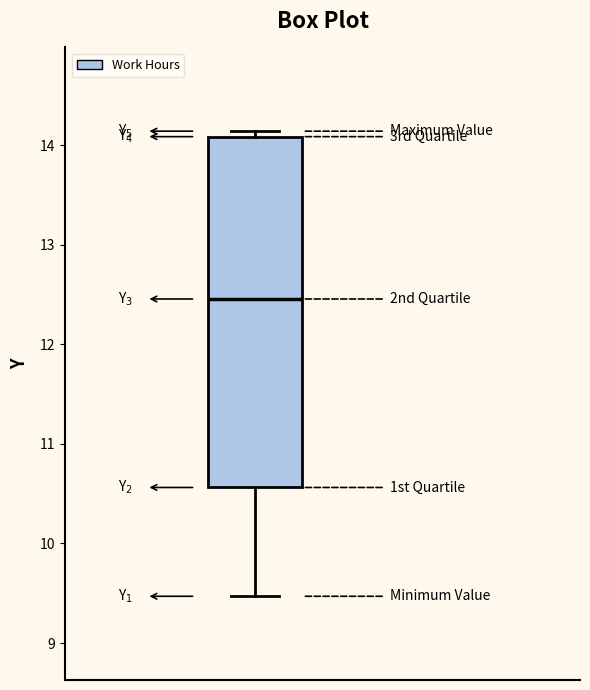

Read this box plot against the y-axis: the position of the median line, the range covered by the box, and the ends of both whiskers. The values are not printed on the chart, so give them approximately, as read against the axis.

median 12.5, box 10.6 to 14.1, whiskers 9.5 to 14.1 (just above the box's upper edge)